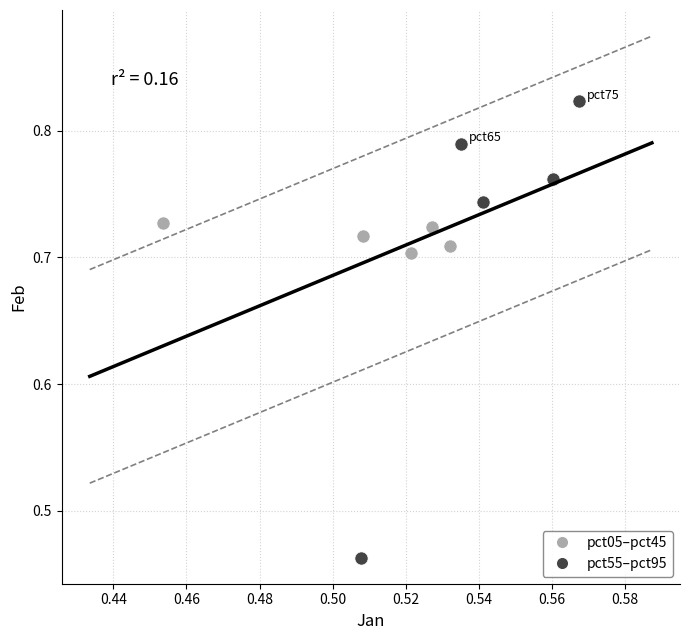

Which series has the widest spread of Y values?

pct55–pct95